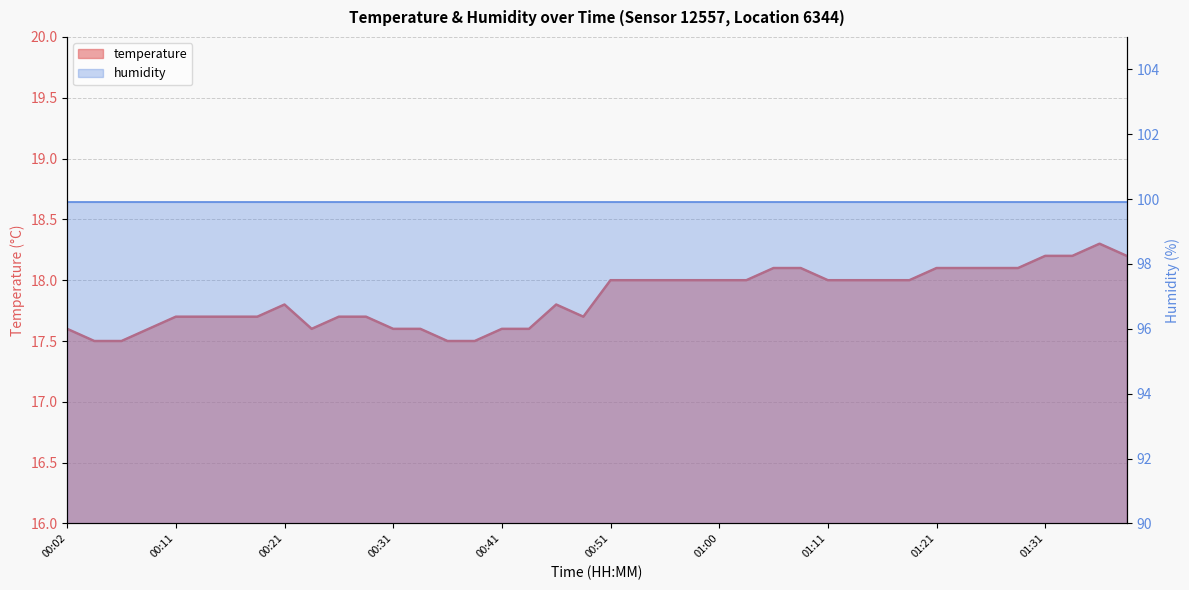

What is the smallest value displayed?

17.5